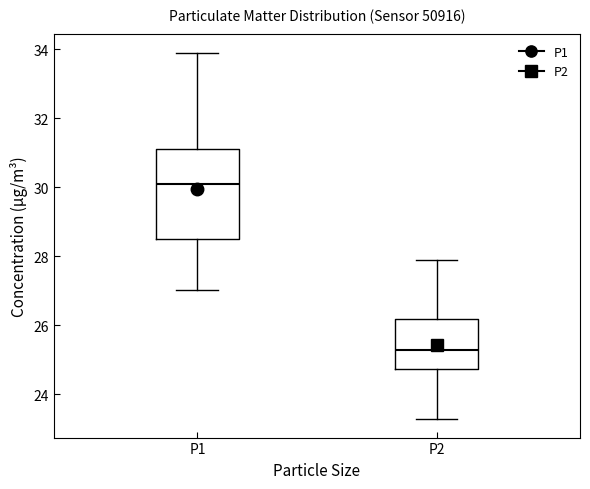

Which box has the highest median line?

P1